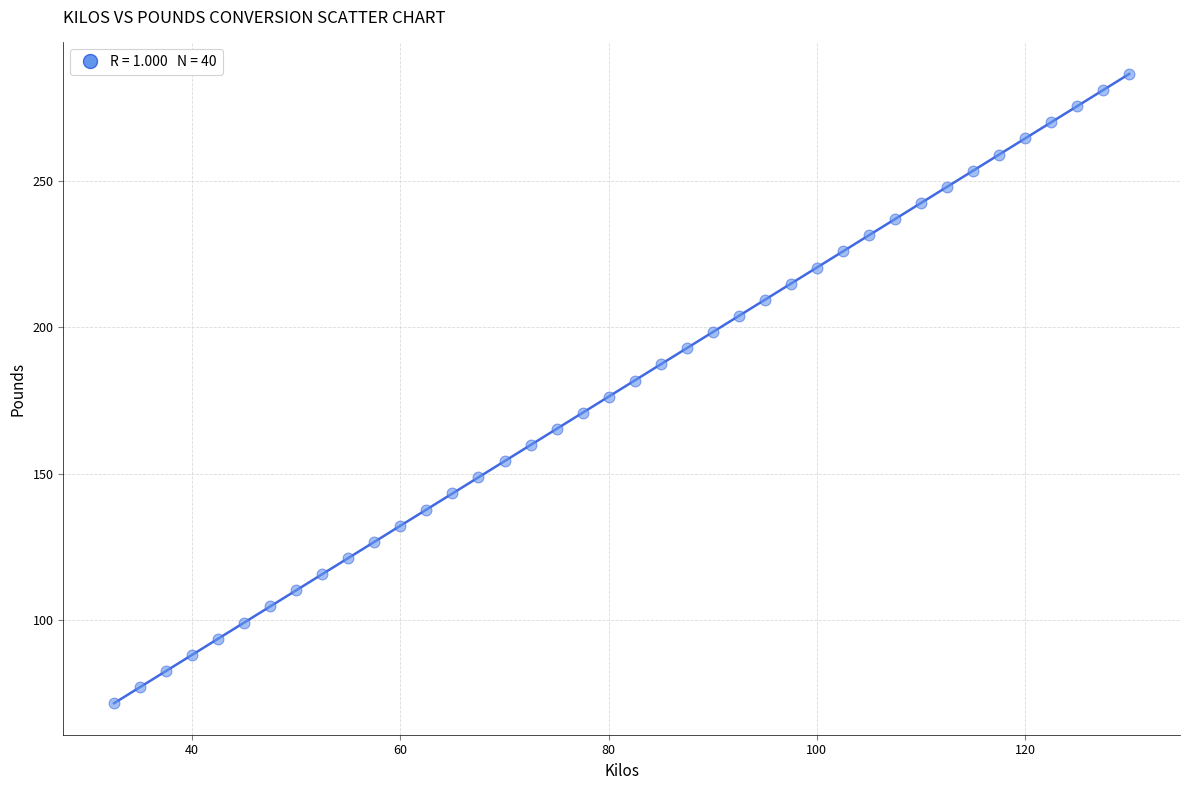

What is the range of Y values (max minus min)?

215.0